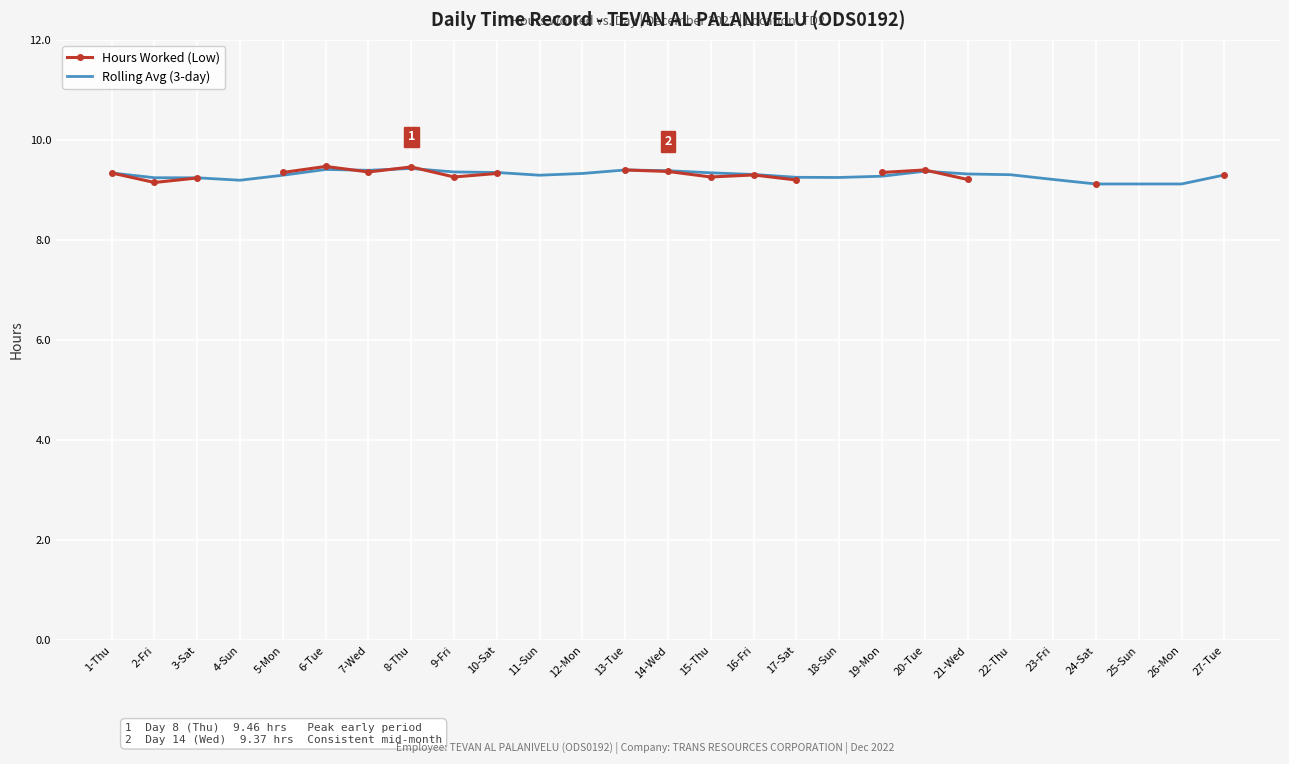

What is the average value of the Rolling Avg (3-day) series?

9.3